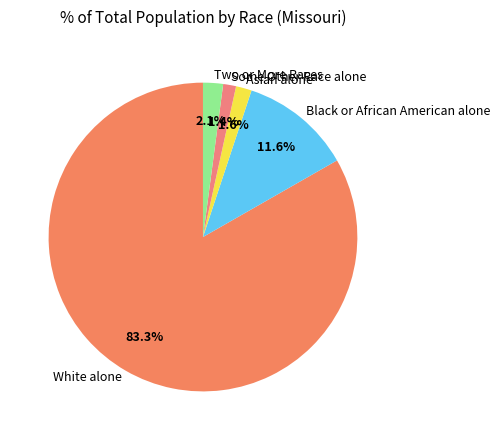

Which has a higher value, White alone or Black or African American alone?

White alone